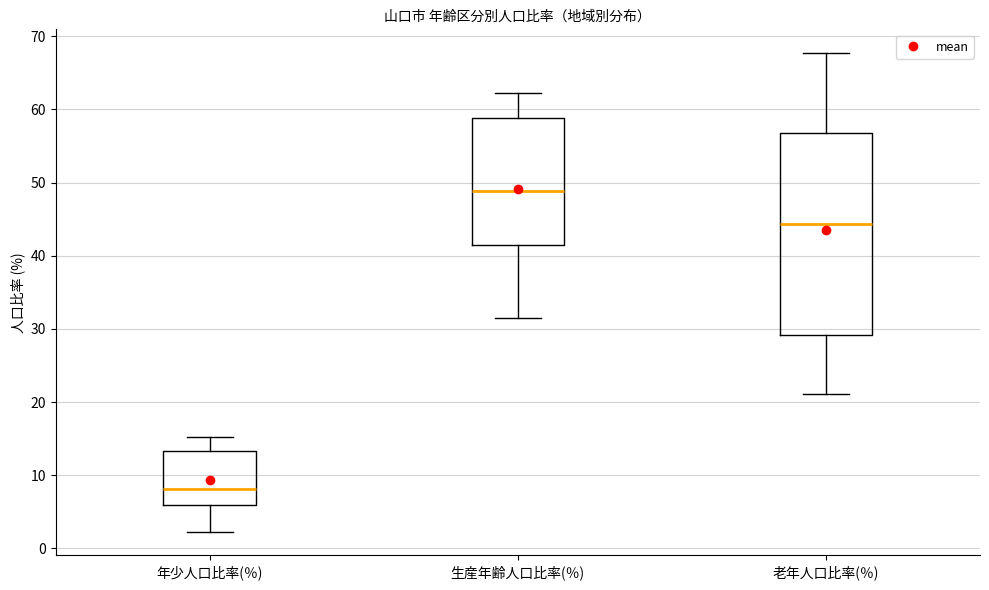

Which box is the tallest, from its lower edge to its upper edge?

老年人口比率(％)